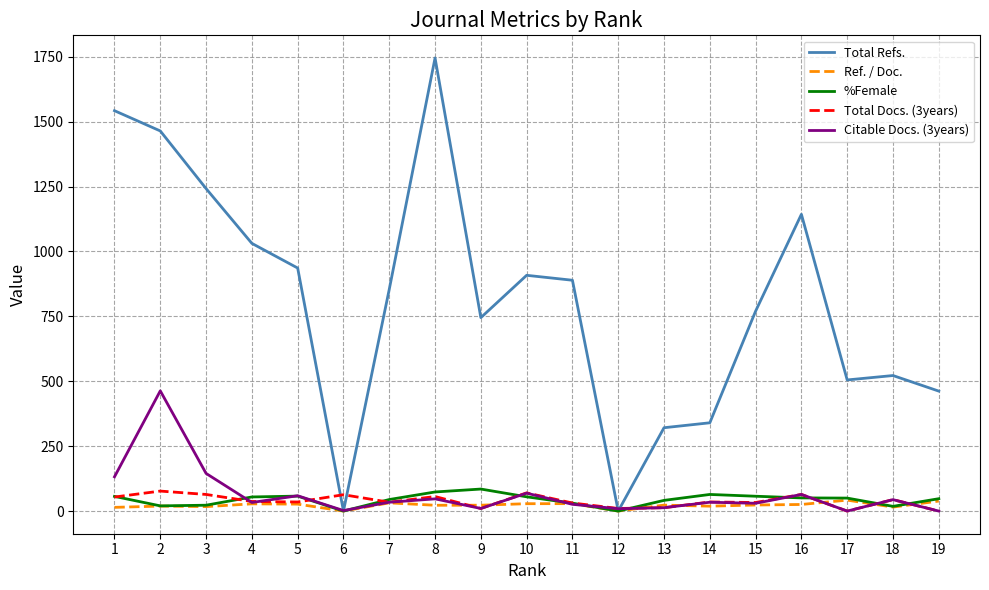

Does the chart have visible grid lines?

Yes